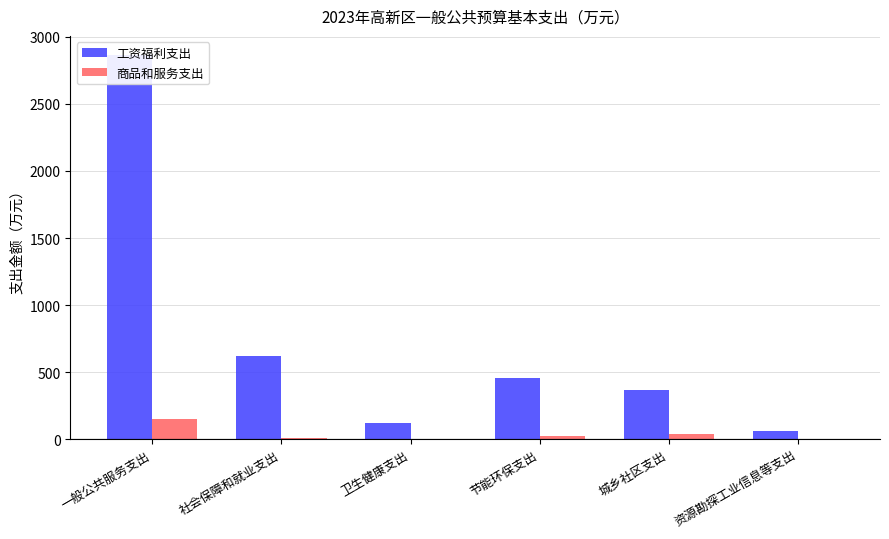

What is the label of the 4th bar from the right?

卫生健康支出